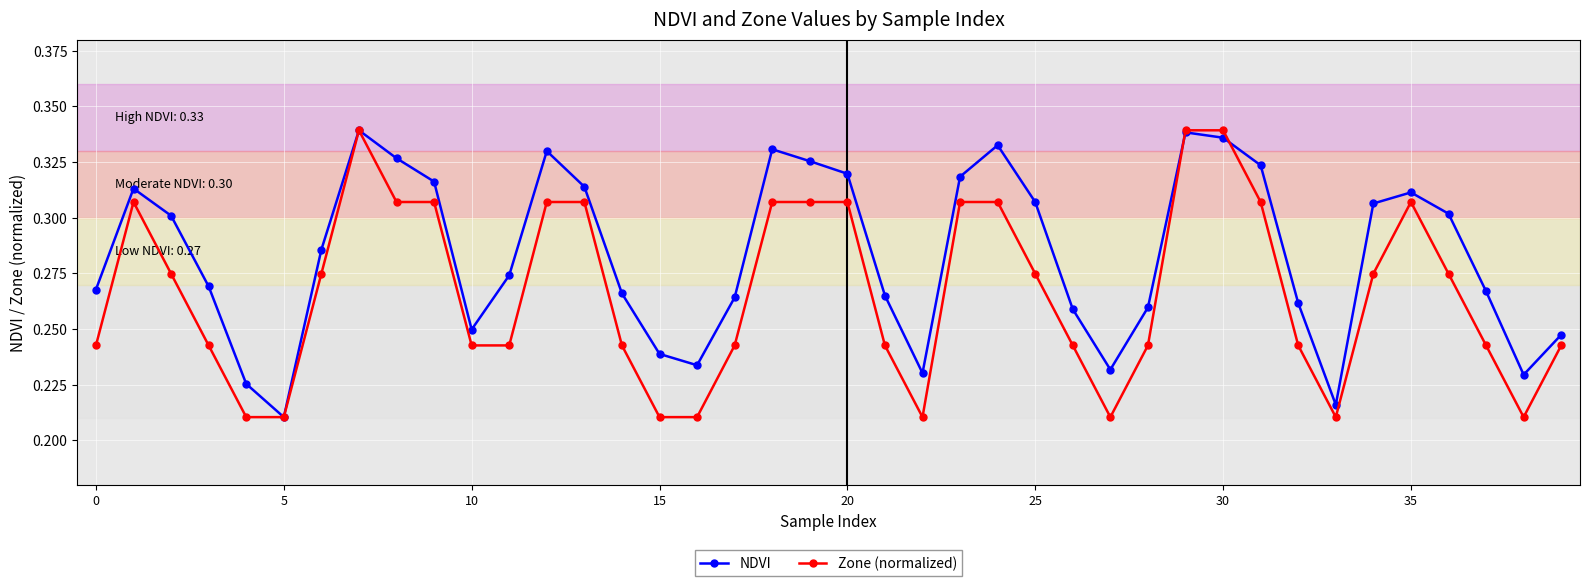

True or false: NDVI has more than 1 interior local peaks.

True